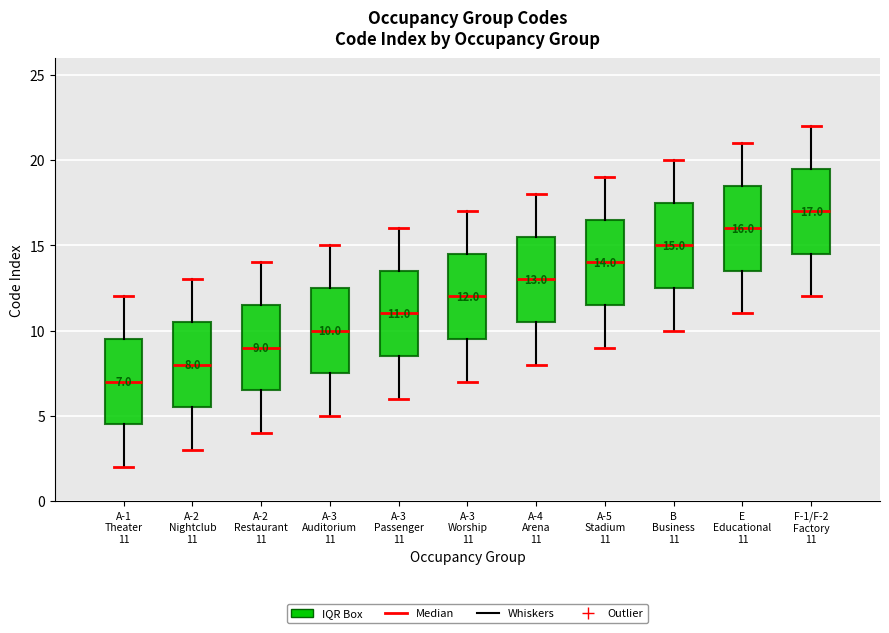

Which box has the highest median line?

F-1/F-2 Factory 11